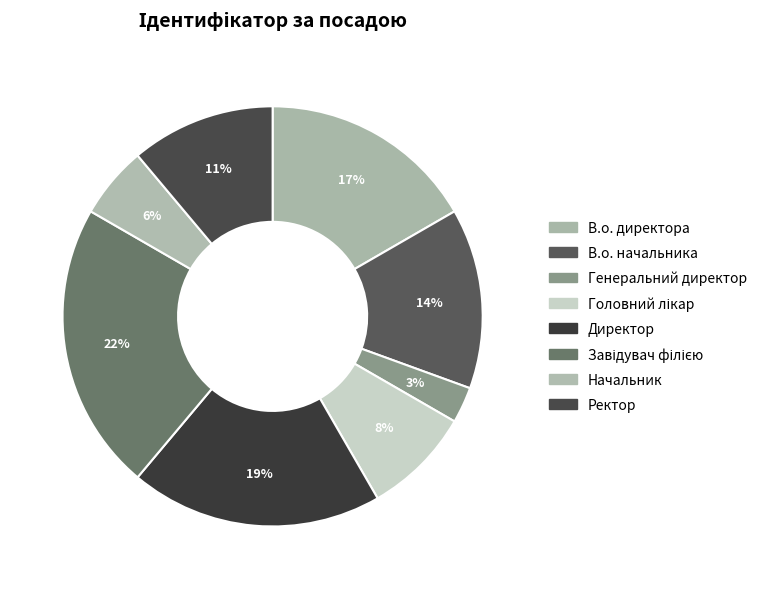

What is the largest slice in the pie chart?

Завідувач філією